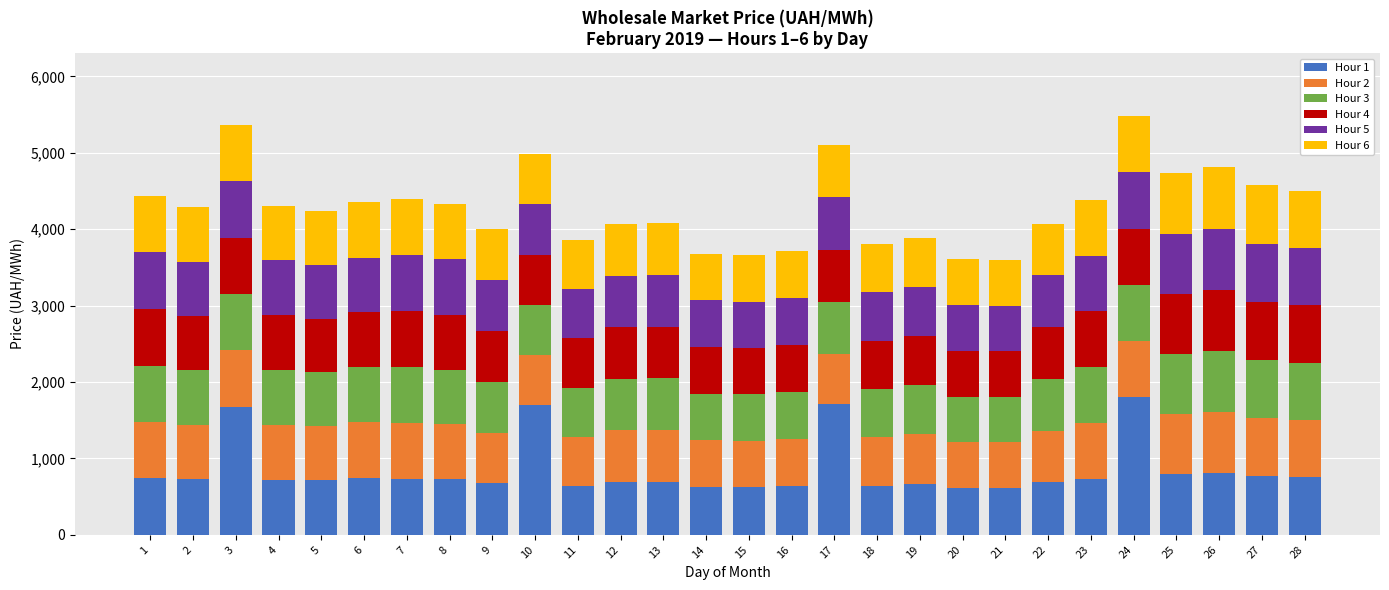

What is the total value across all series at 16?

3708.2